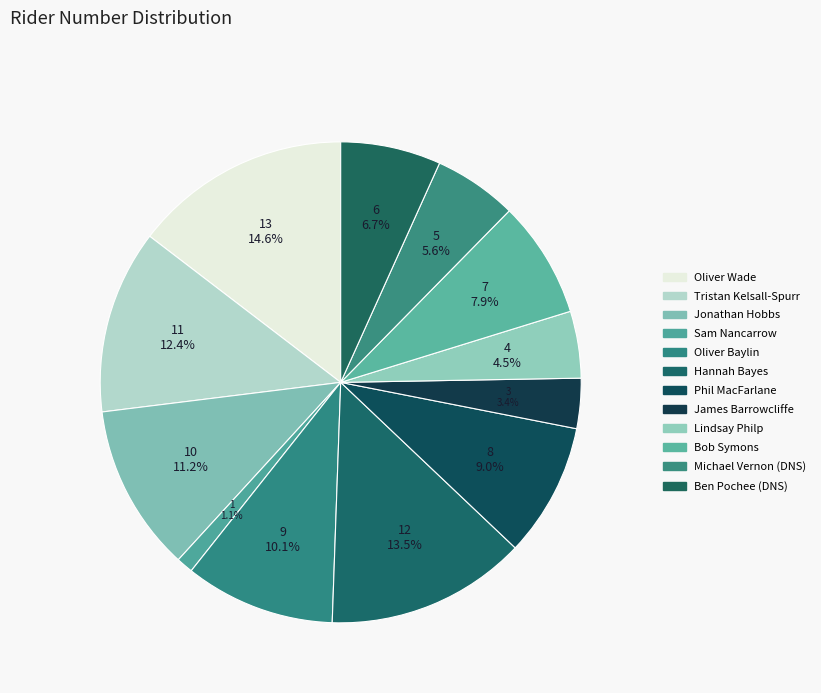

What is the smallest slice in the pie chart?

Sam Nancarrow